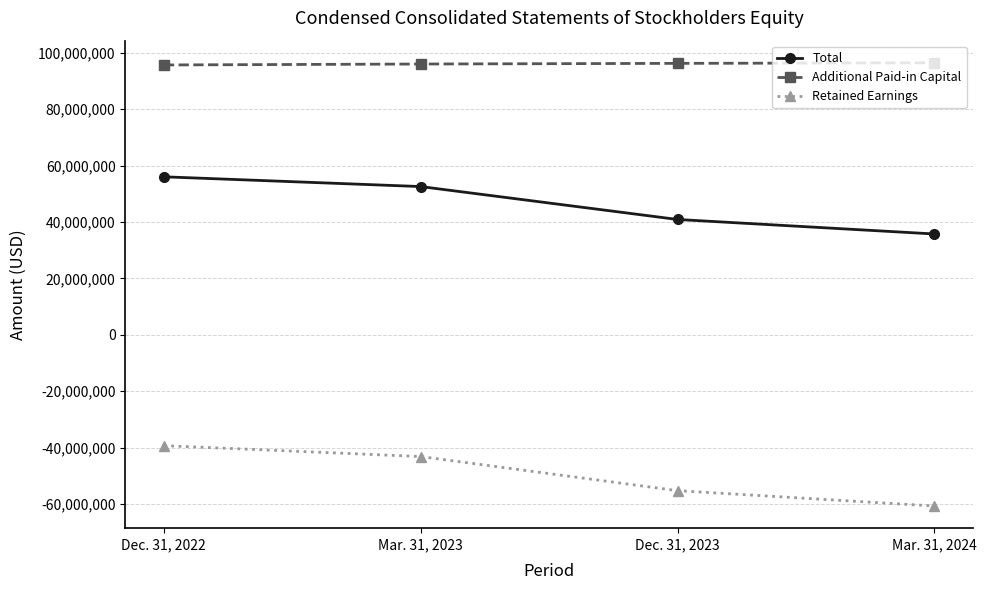

The value of Total at Mar. 31, 2024 is 35765217. True or false?

True